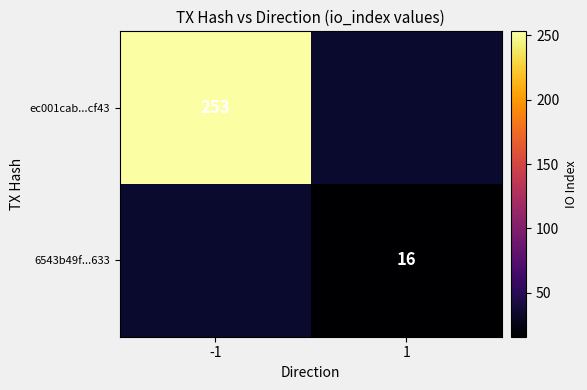

True or false: ec001cab...cf43 has a value of 342 at -1.

False